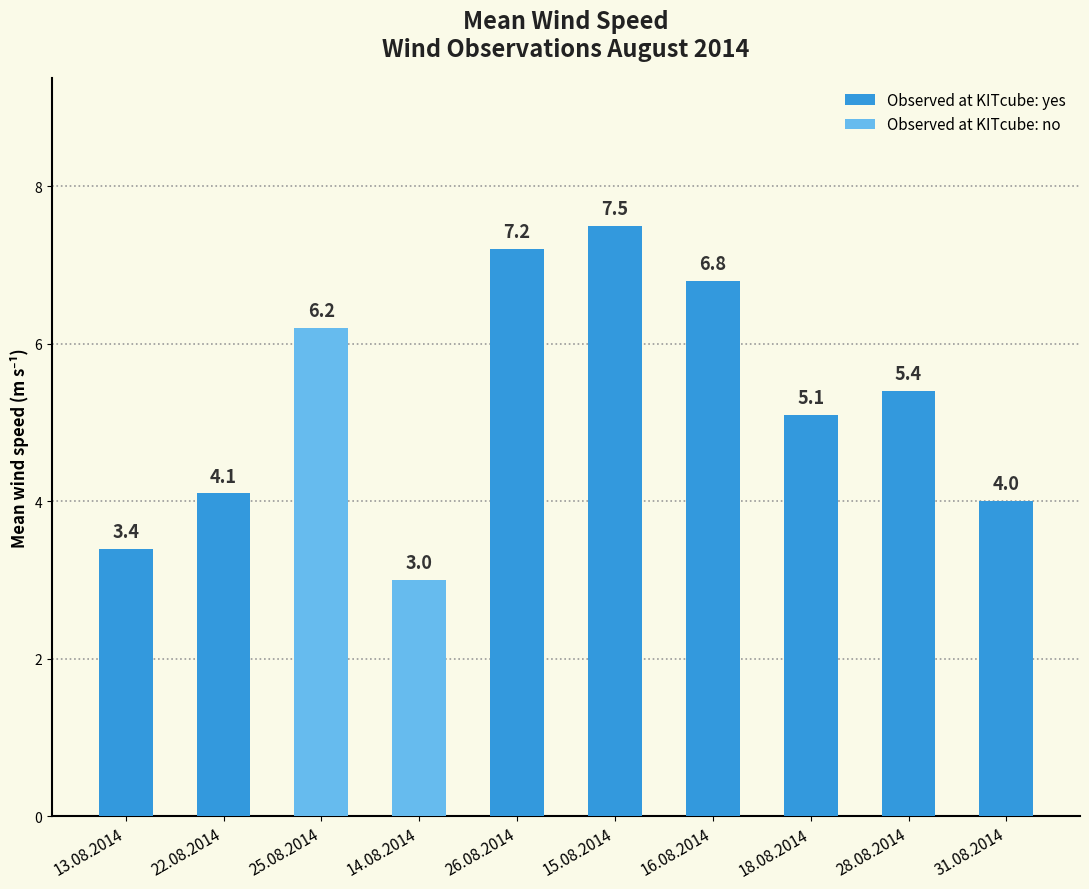

How many values are below 5?

4